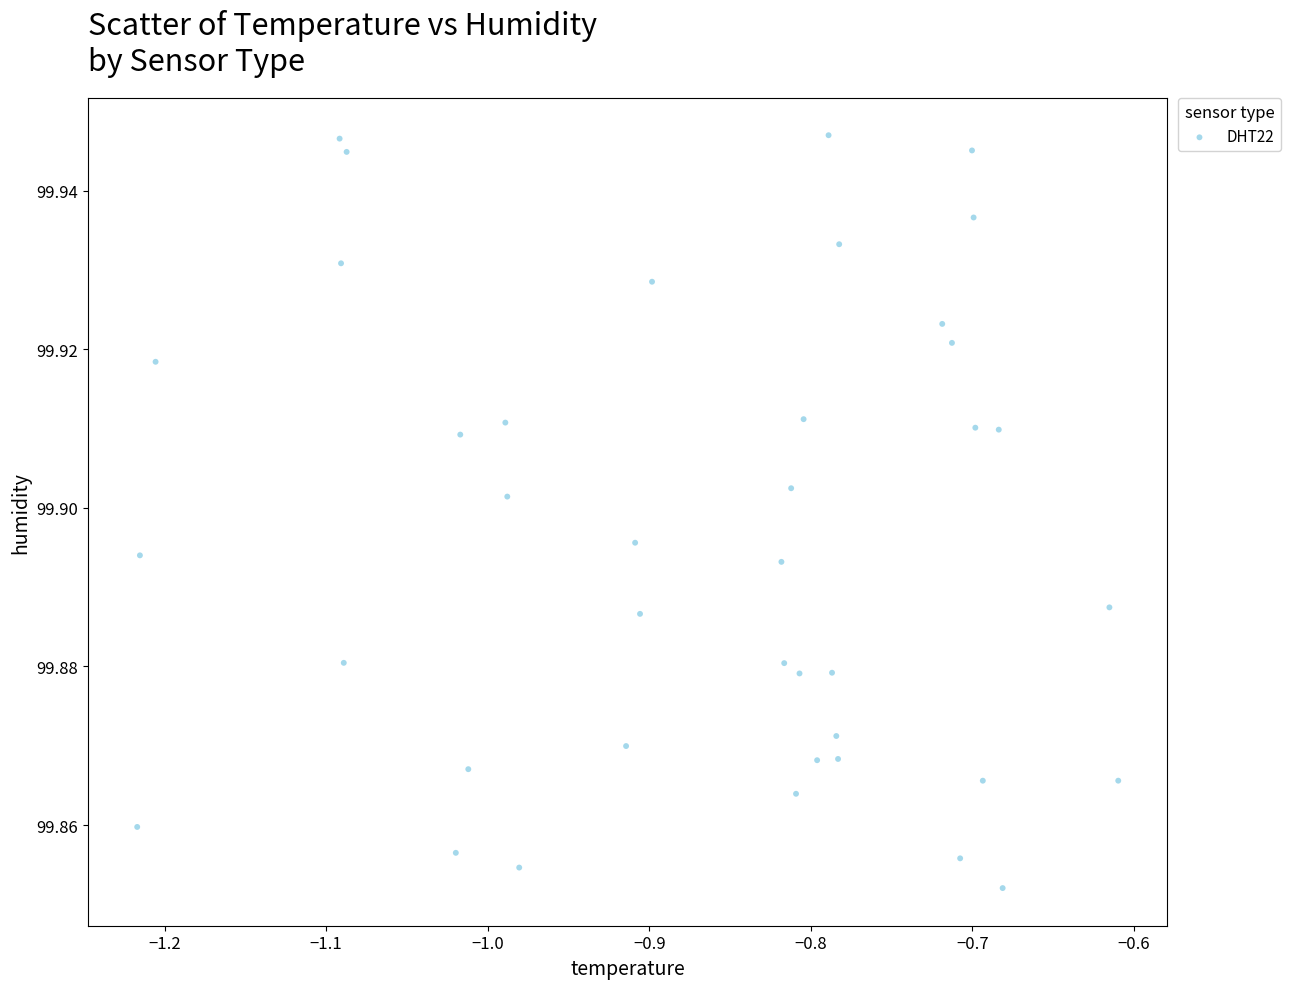

What is the range of X values (max minus min)?

0.6